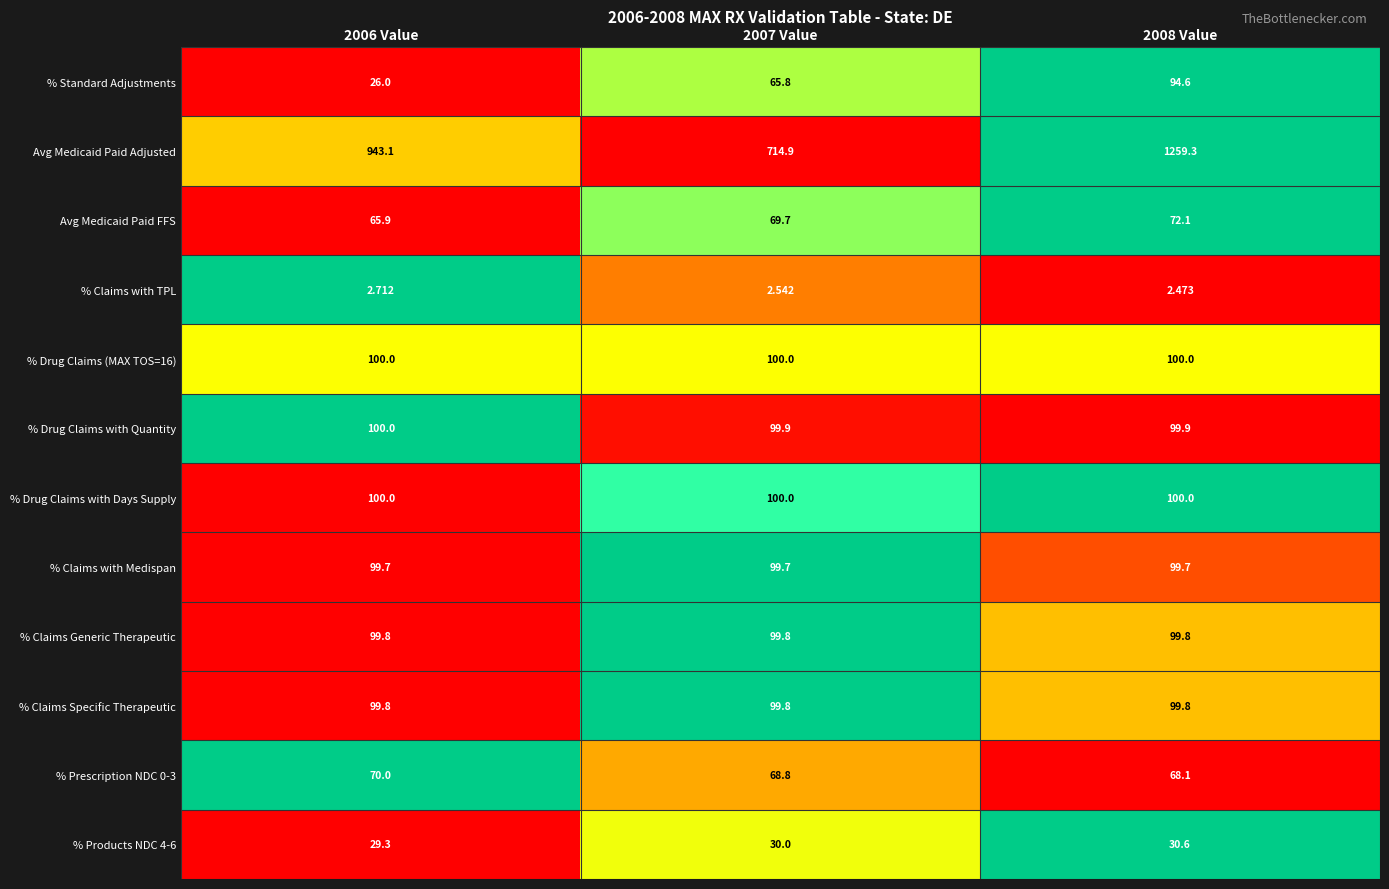

Which series has the largest range (max minus min)?

Avg Medicaid Paid Adjusted